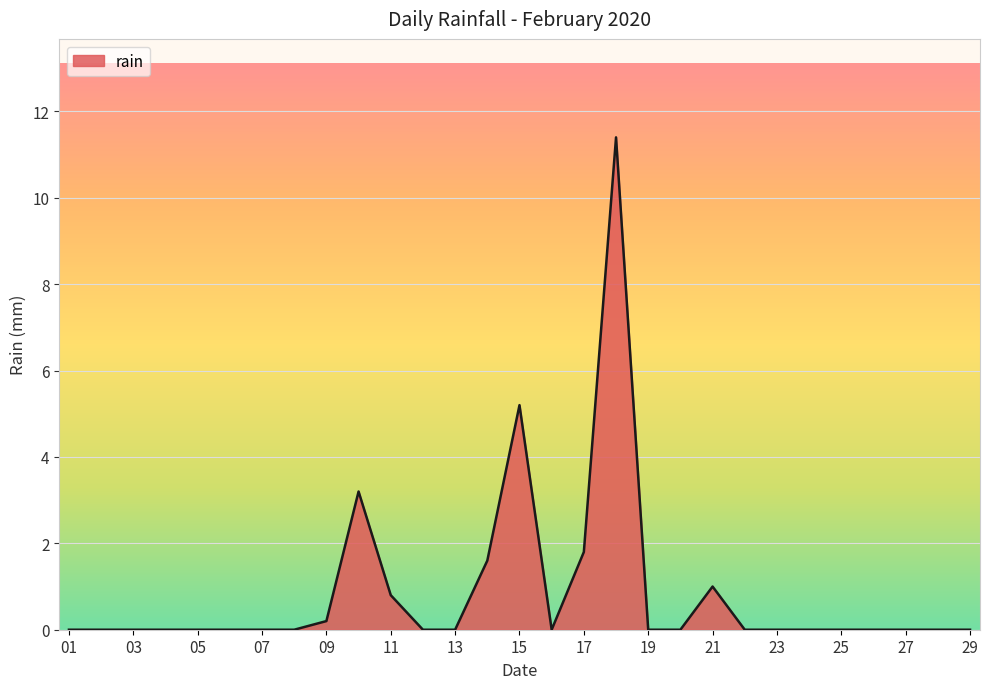

How many lines are shown in the chart?

1